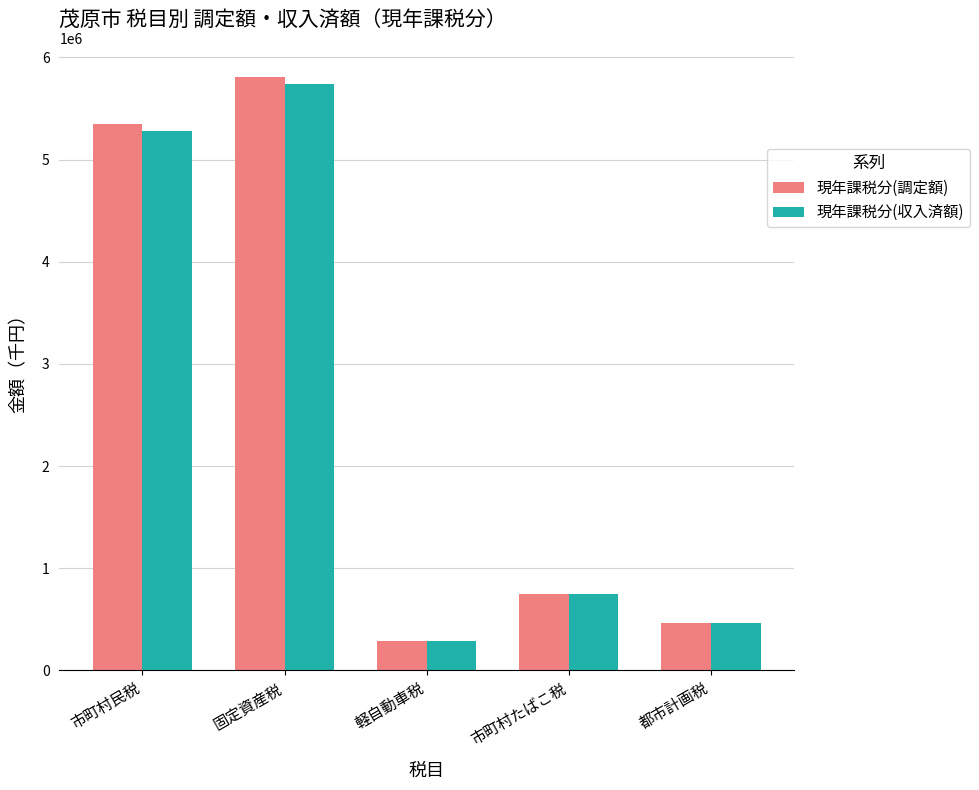

The 現年課税分(調定額) series shows 466425 at 都市計画税. True or false?

True